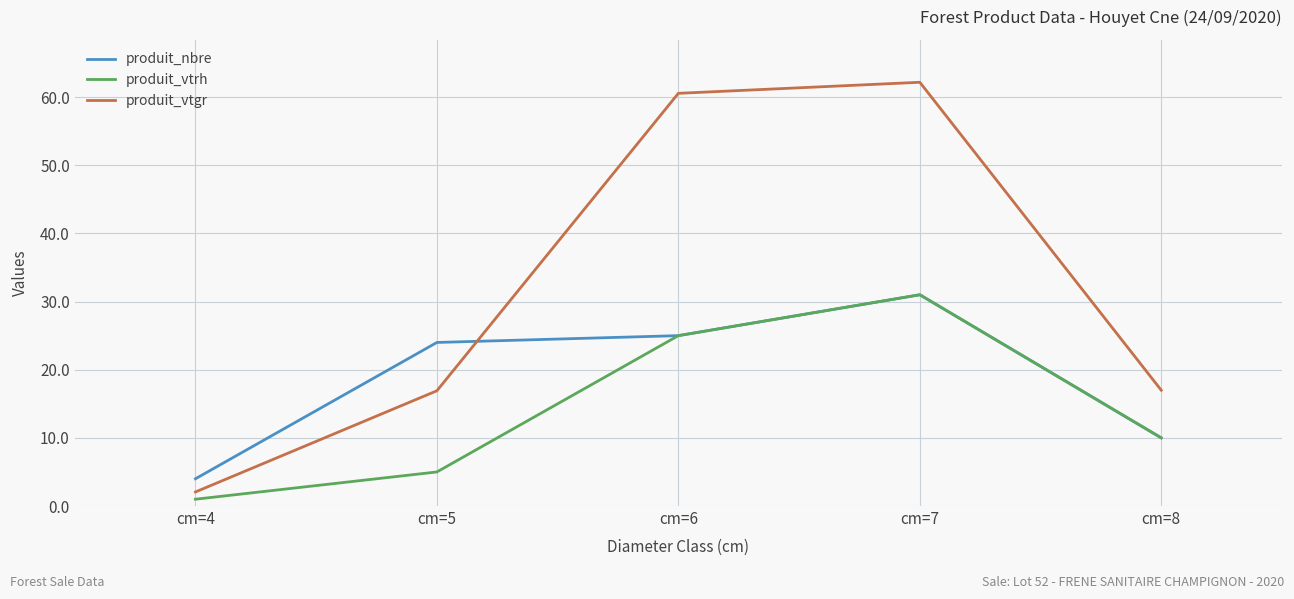

Which category has the highest value across all series?

cm=7